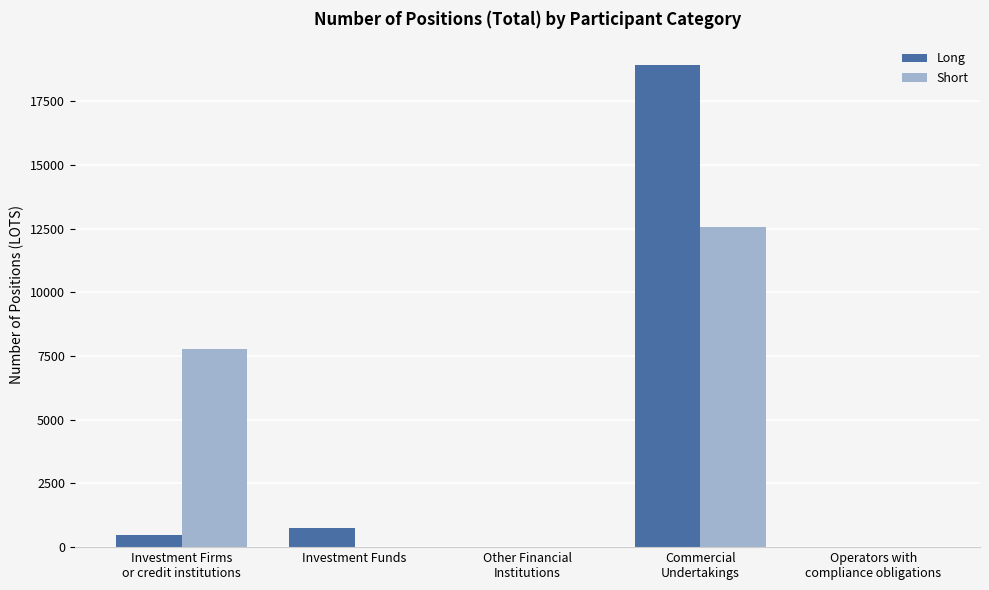

Which category has the highest value across all series?

Commercial
Undertakings